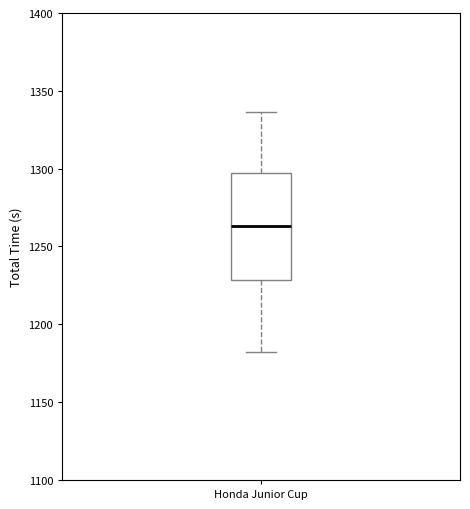

Read this box plot against the y-axis: the position of the median line, the range covered by the box, and the ends of both whiskers. The values are not printed on the chart, so give them approximately, as read against the axis.

median 1265, box 1230 to 1295, whiskers 1180 to 1335